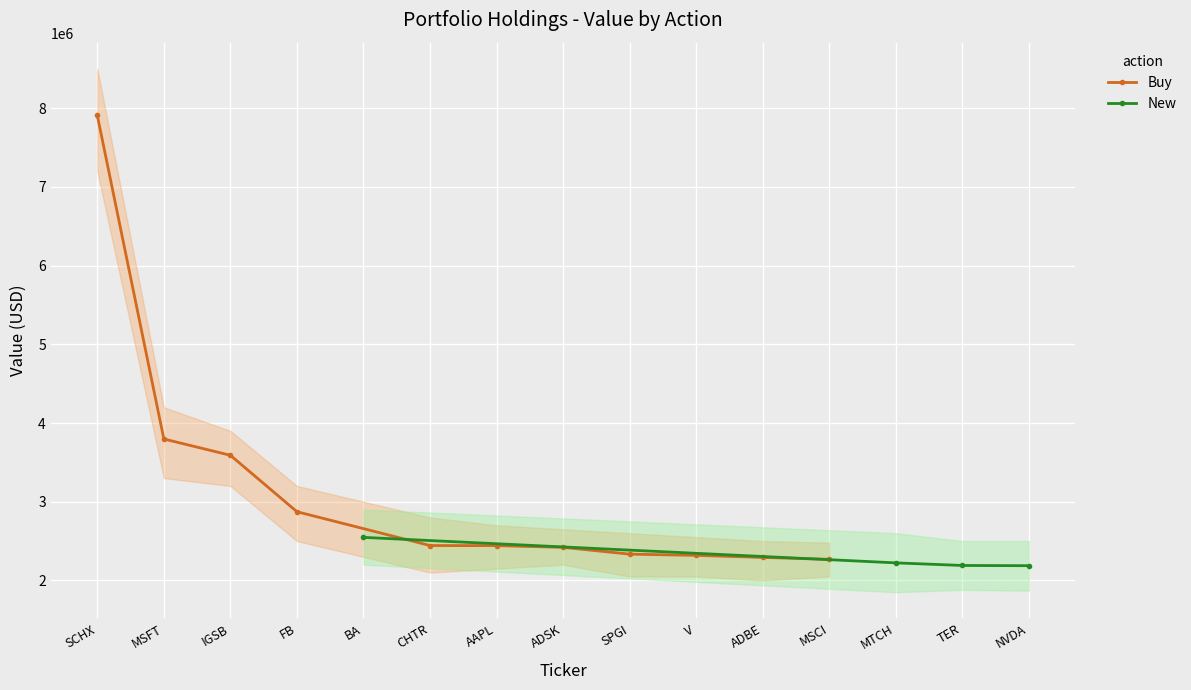

Rank the series by their maximum value, from highest to lowest.

Buy, New